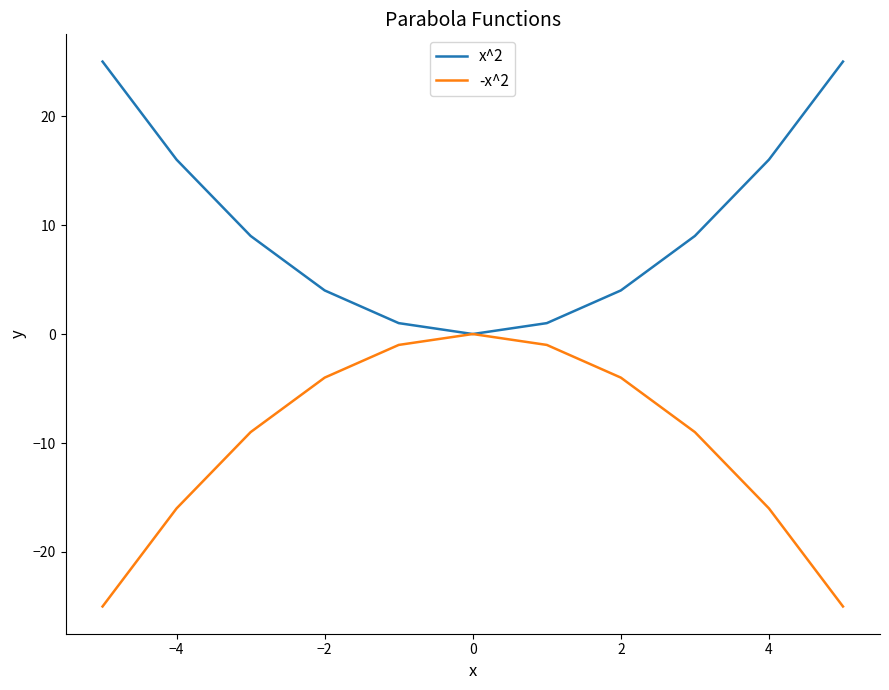

Which series has the largest total across all categories?

x^2